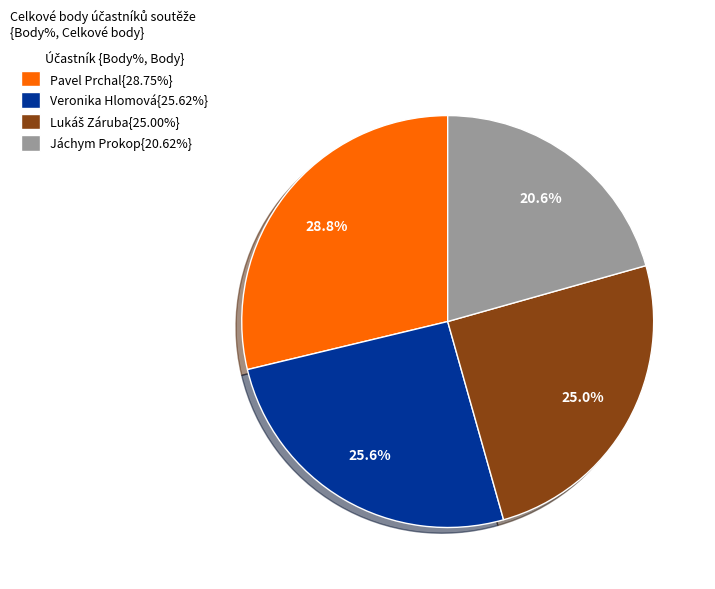

Combined, do Pavel Prchal{28.75%} and Jáchym Prokop{20.62%} account for over 50%?

No